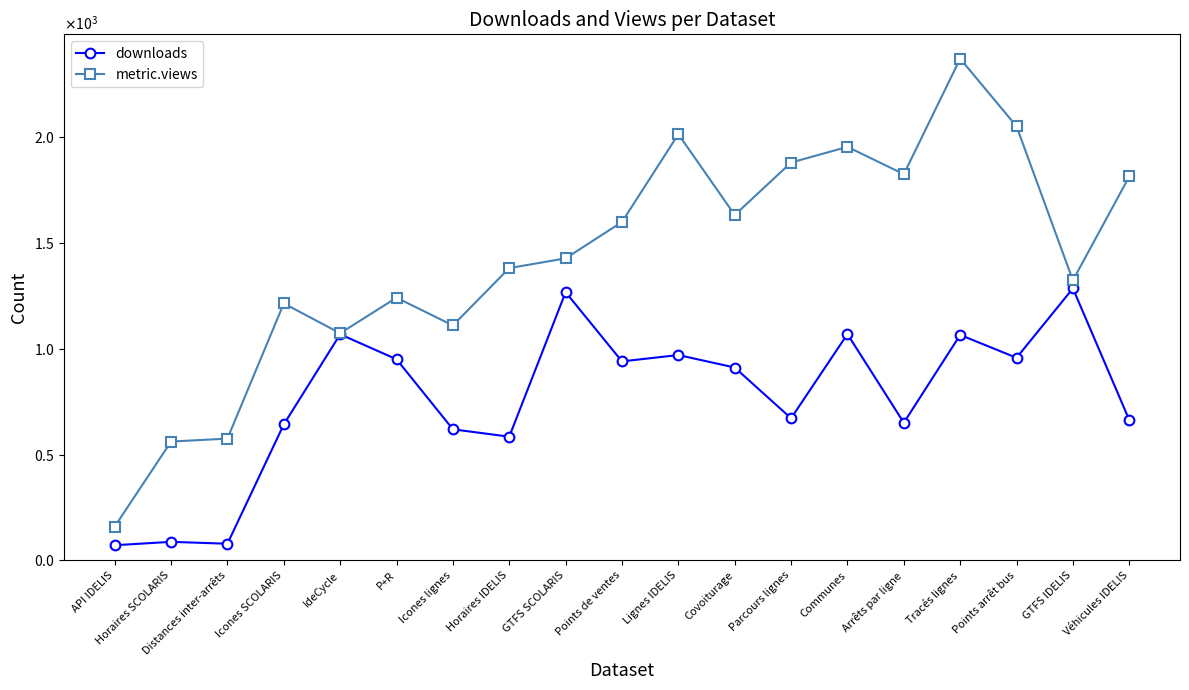

Does the chart have visible grid lines?

No